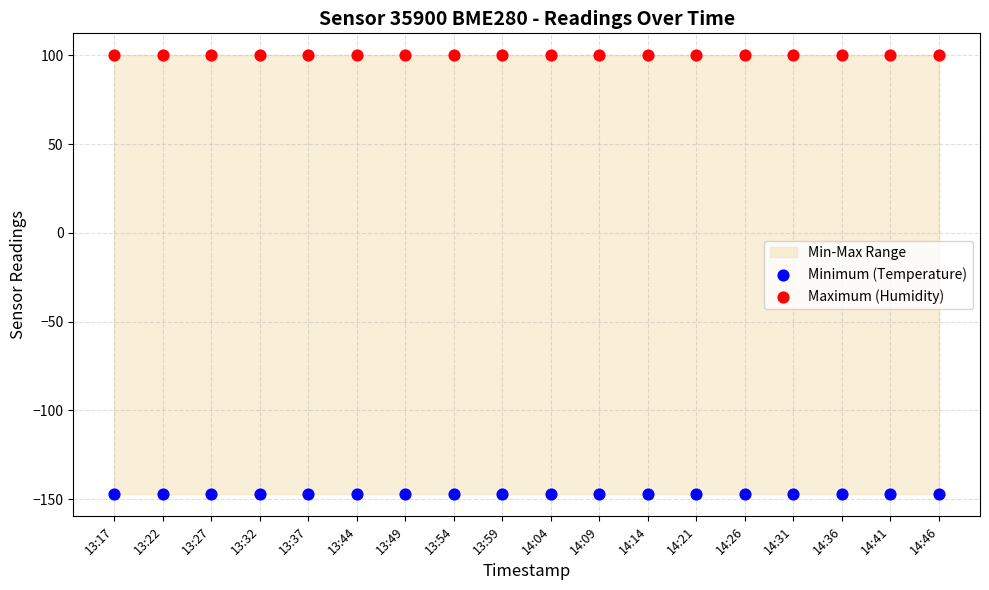

Which series contains the highest Y value?

Maximum (Humidity)